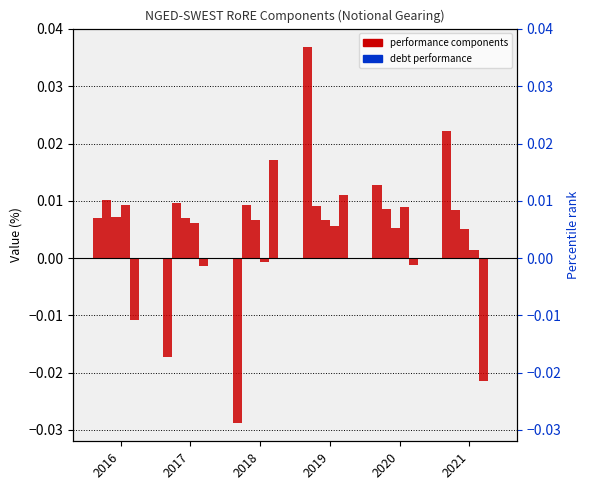

At how many categories does at least one series exceed 0?

6